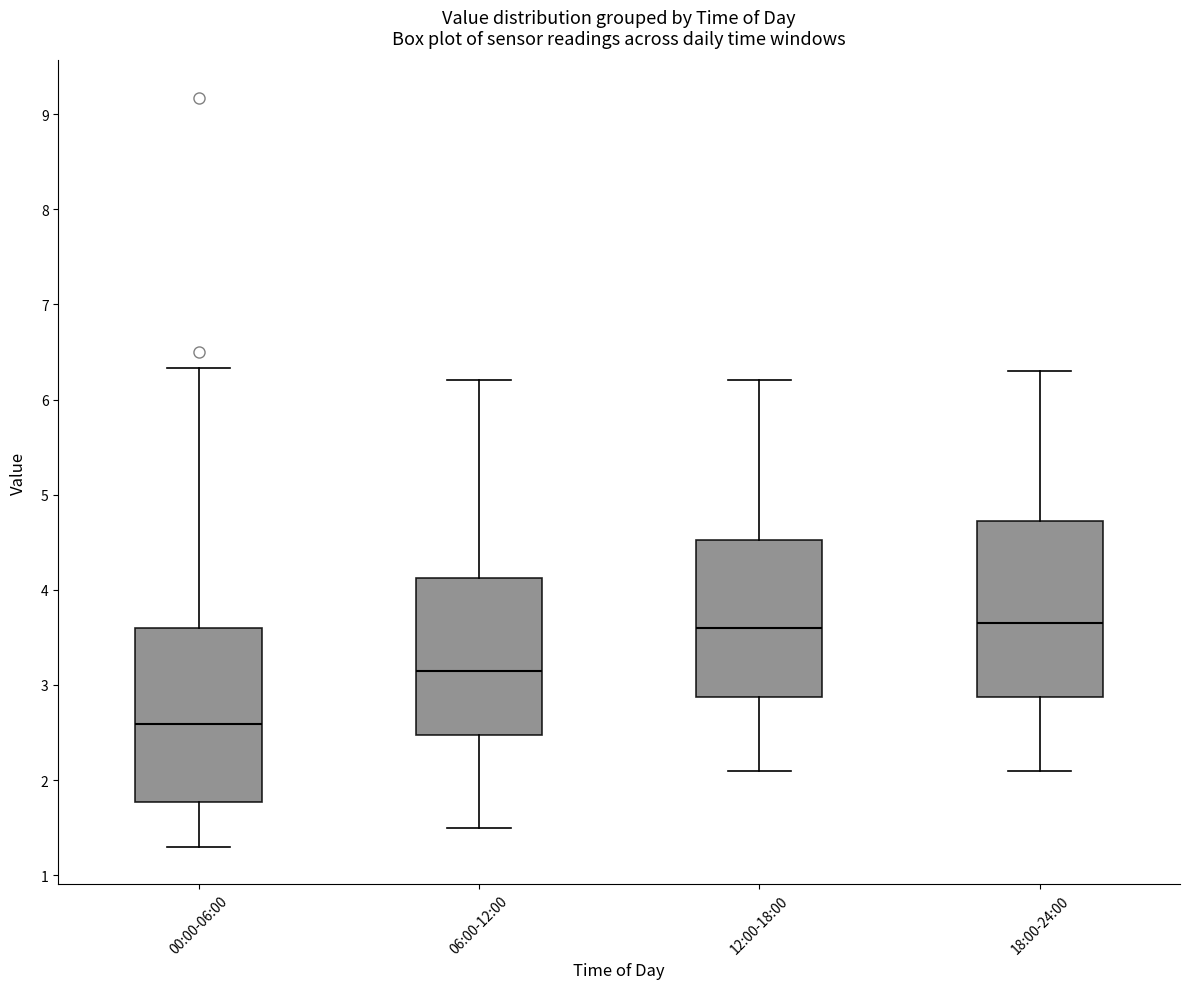

Reading left to right, transcribe this box plot: for each box, give where its median line is, the range the box spans, and where its two whiskers end, as read against the y-axis. The values are not printed on the chart, so give them approximately, as read against the axis.

00:00-06:00: median 2.6, box 1.8 to 3.6, whiskers 1.3 to 6.3
06:00-12:00: median 3.2, box 2.5 to 4.1, whiskers 1.5 to 6.2
12:00-18:00: median 3.6, box 2.9 to 4.5, whiskers 2.1 to 6.2
18:00-24:00: median 3.7, box 2.9 to 4.7, whiskers 2.1 to 6.3